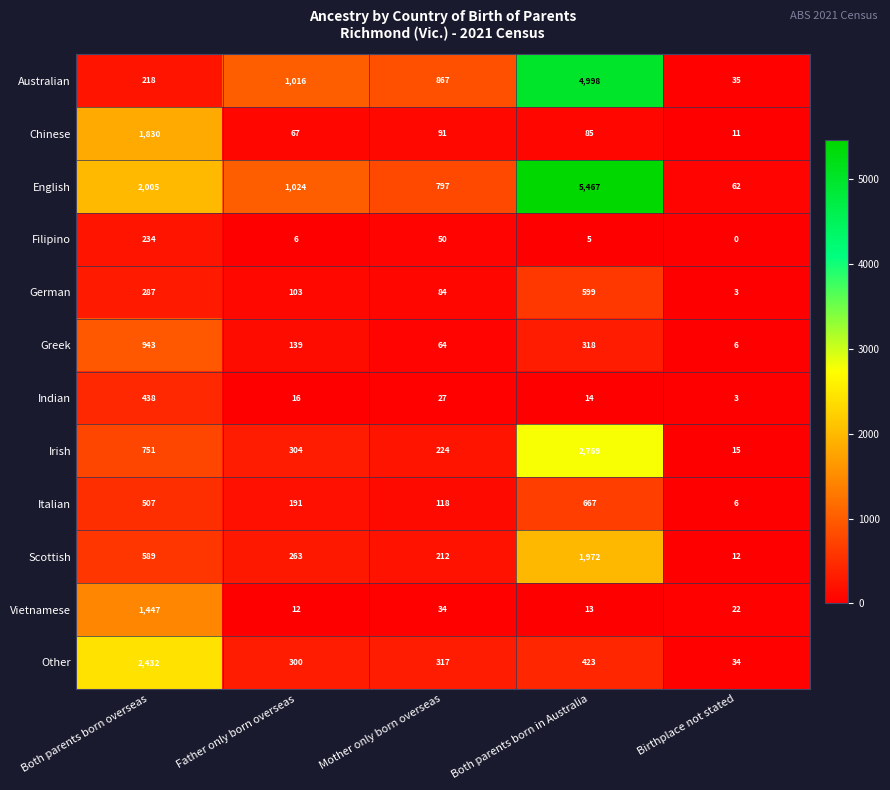

Which series has the largest total across all categories?

English